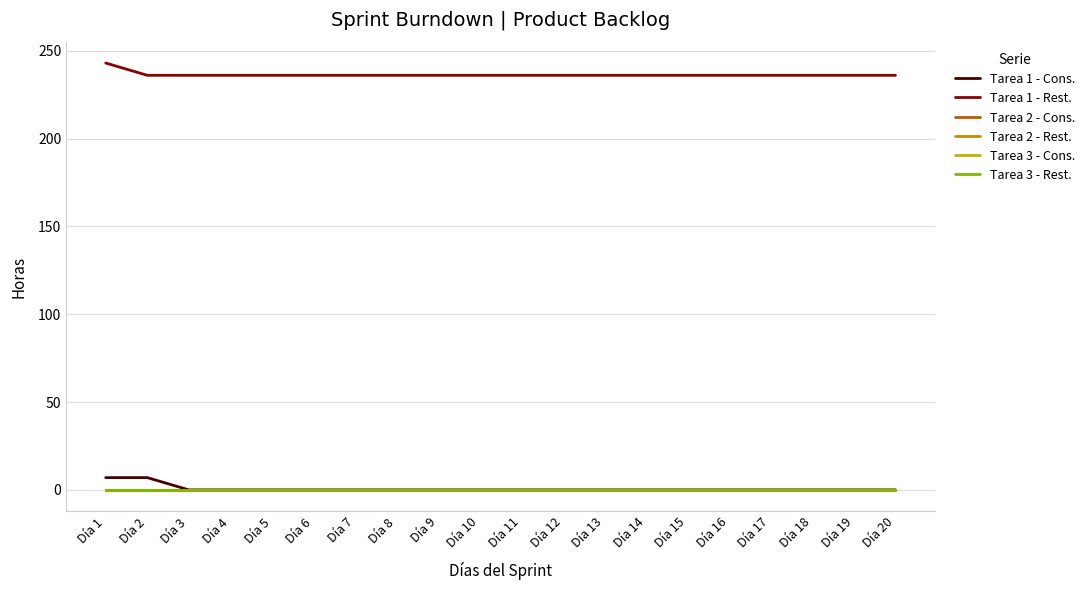

At which category does the chart reach its peak across all series?

Día 1